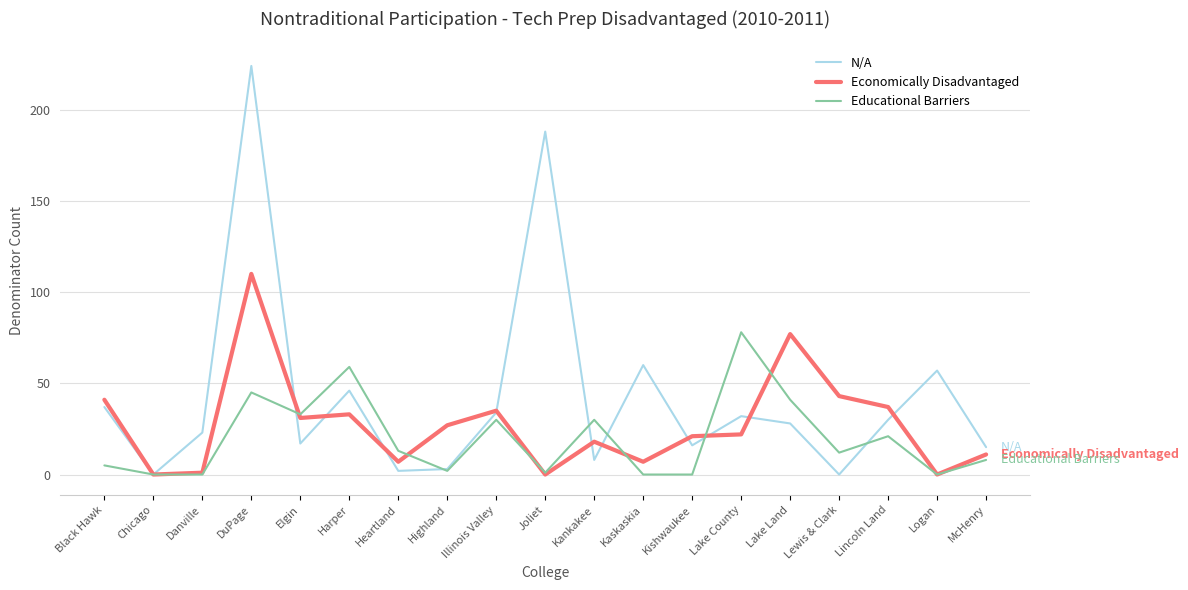

What is the total value across all series at Heartland?

22